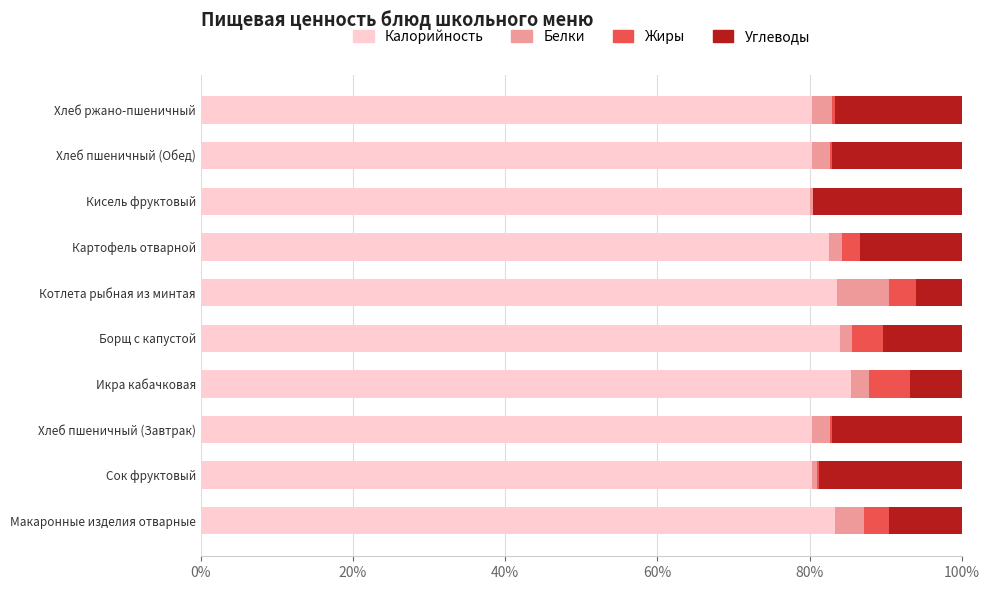

What is the maximum value for Калорийность?

85.4